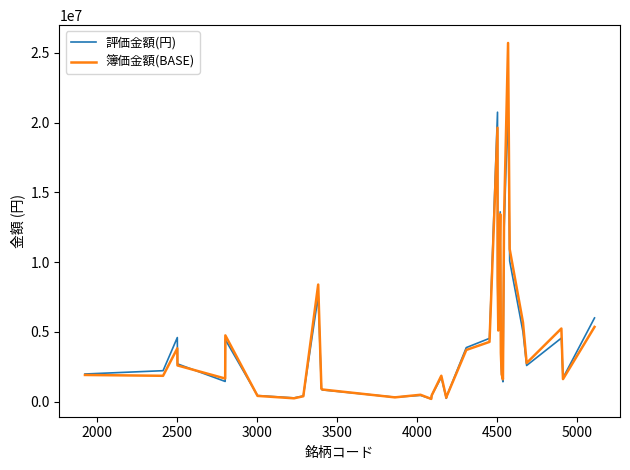

What is the maximum value shown in the chart?

25706058